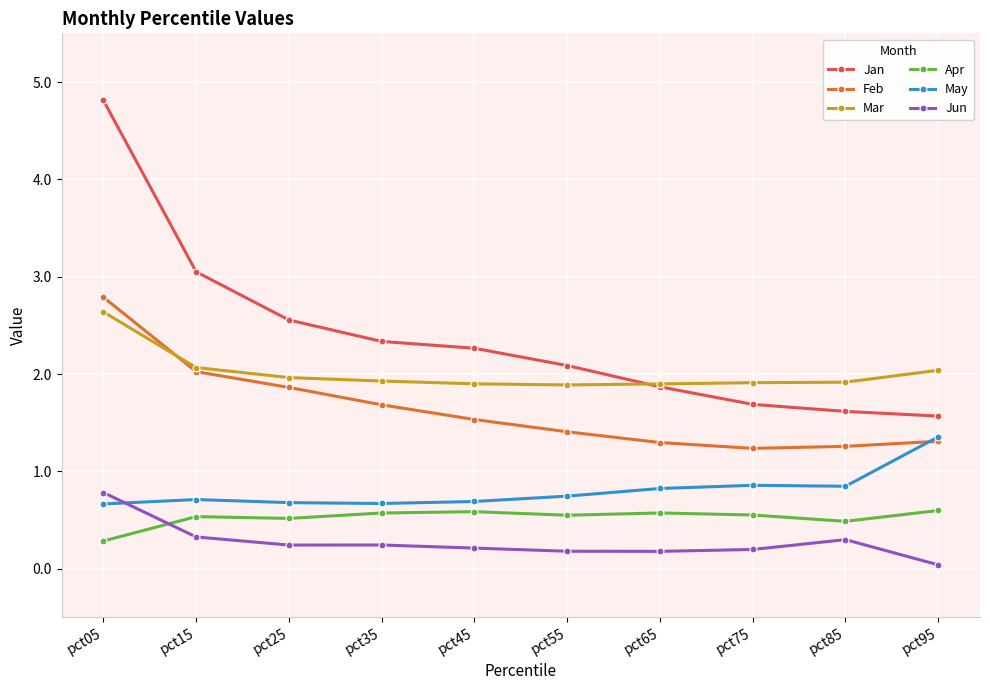

How many values in the Jan series are below 2?

4